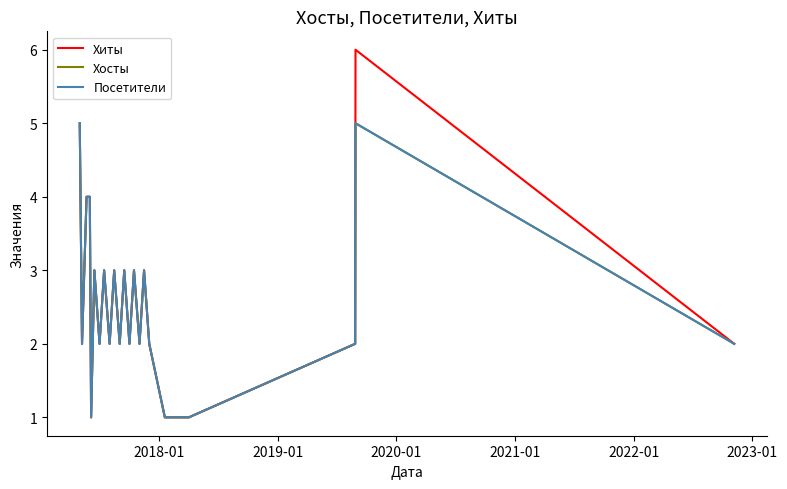

How many interior local valleys does the Хосты series have?

7